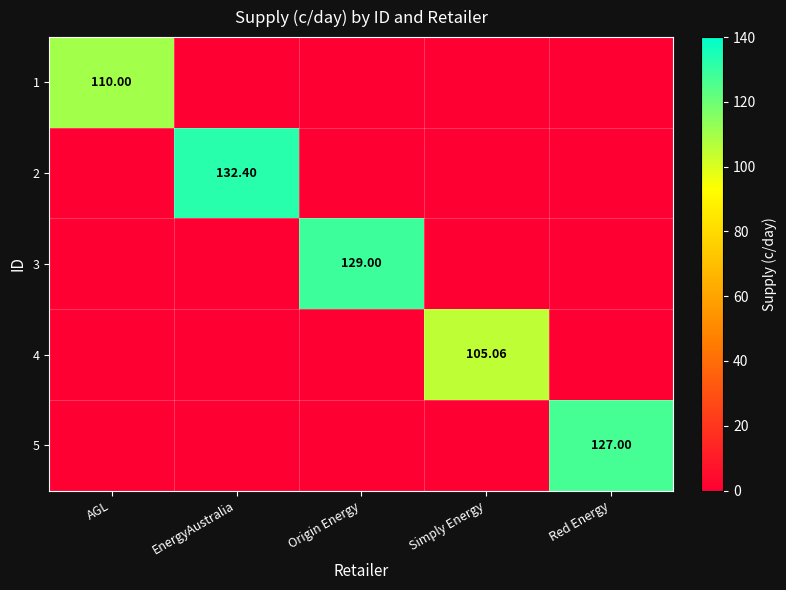

At which label does 5 reach its peak?

Red Energy